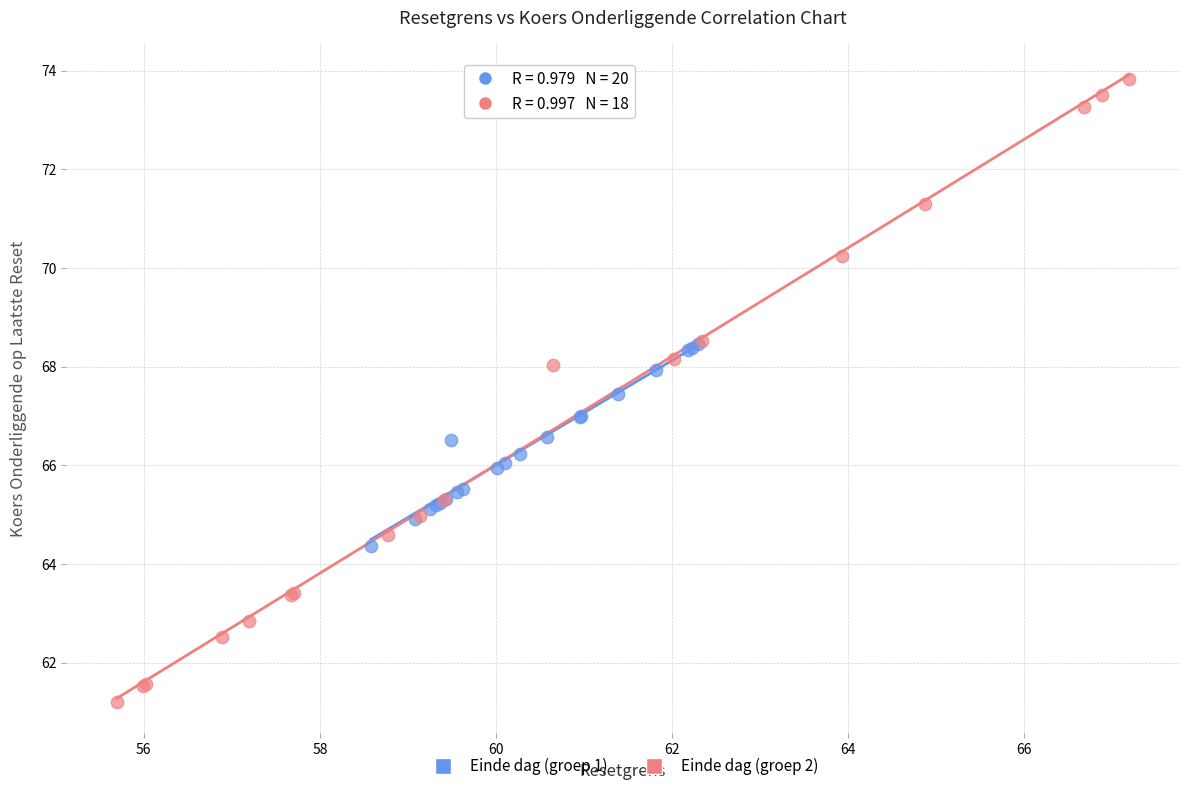

Which series contains the lowest Y value?

Einde dag (groep 2)